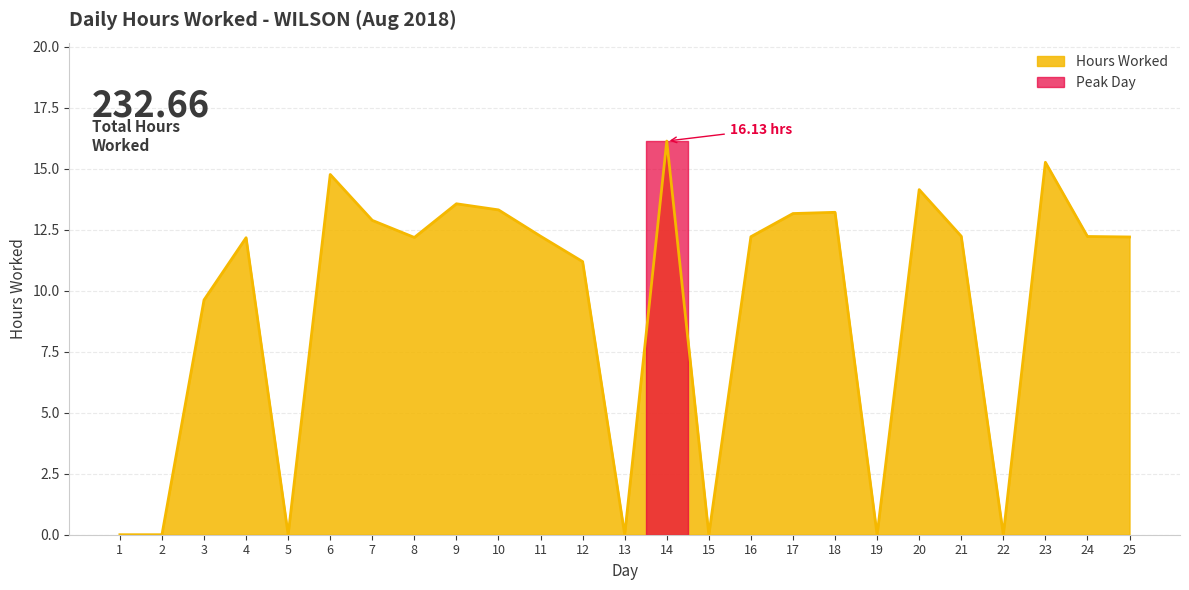

Reading left to right, transcribe all the data shown in this chart.

0.0	0.0	9.6	12.2	0.0	14.8	12.9	12.2	13.6	13.3	12.2	11.2	0.0	16.1	0.0	12.2	13.2	13.2	0.0	14.1	12.2	0.0	15.3	12.2	12.2